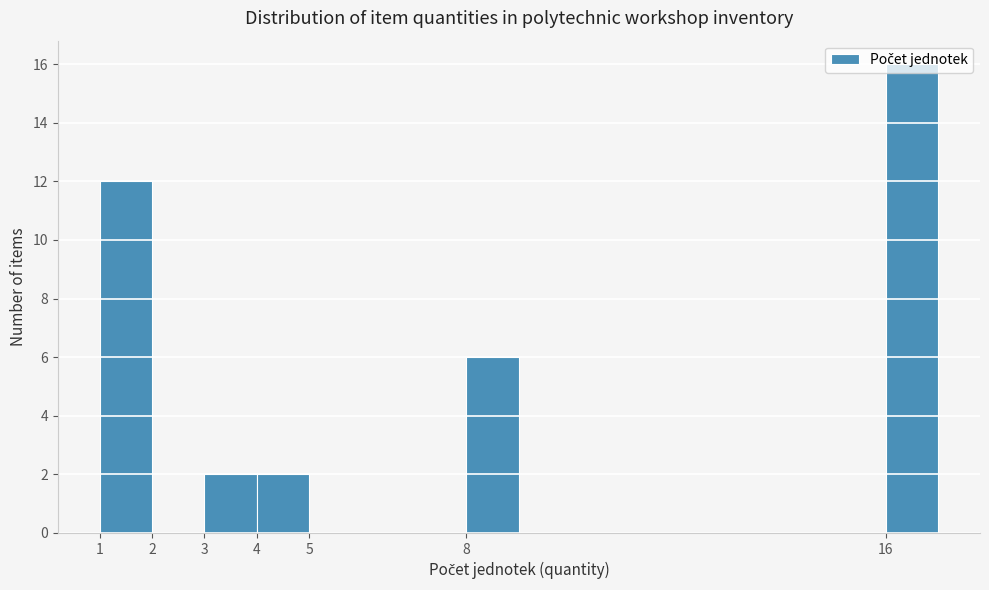

Reading left to right, transcribe this chart: for each bar, give the range it covers on the x-axis and its height. The values are not printed on the chart, so give them approximately, as read against the axis.

1 to 2: 12
2 to 3: 0
3 to 4: 2
4 to 5: 2
5 to 6: 0
6 to 7: 0
7 to 8: 0
8 to 9: 6
9 to 10: 0
10 to 11: 0
11 to 12: 0
12 to 13: 0
13 to 14: 0
14 to 15: 0
15 to 16: 0
16 to 17: 16